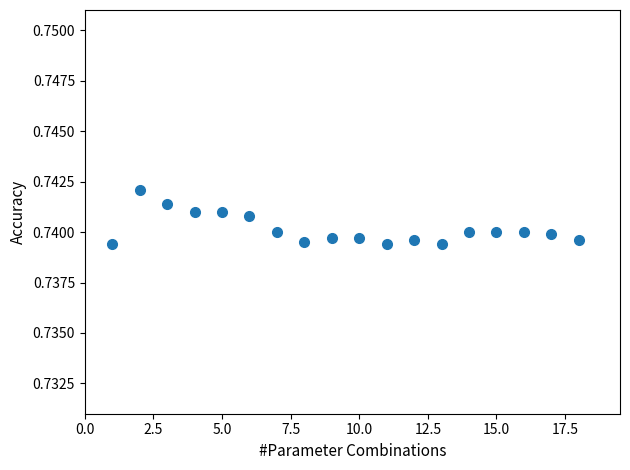

What is the range of X values (max minus min)?

17.0